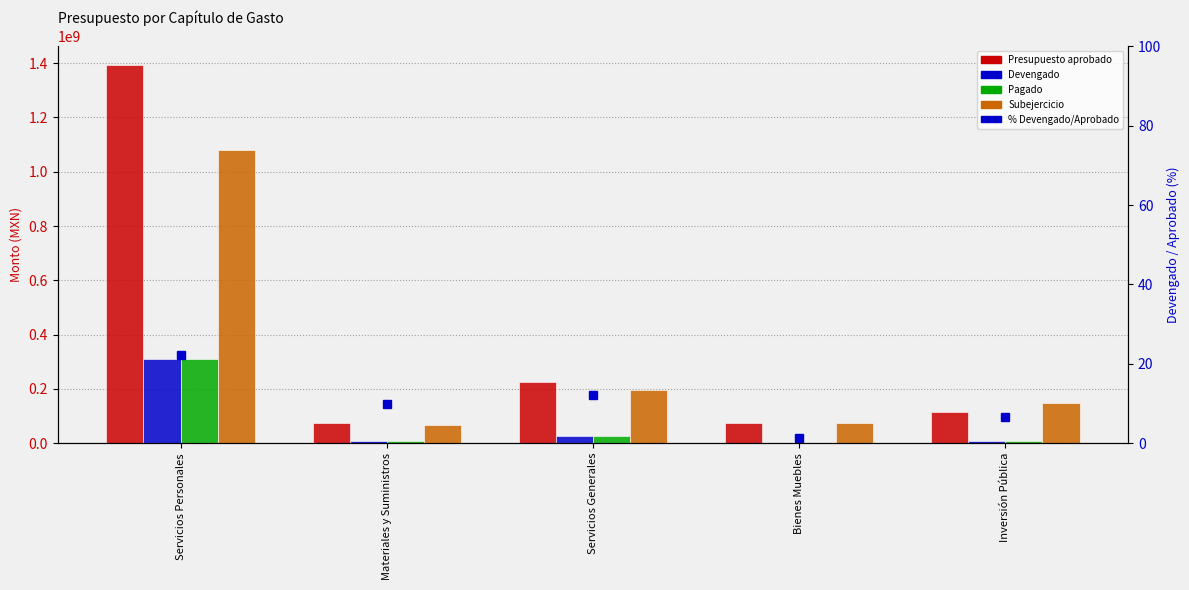

Which series has the largest total across all categories?

Presupuesto aprobado